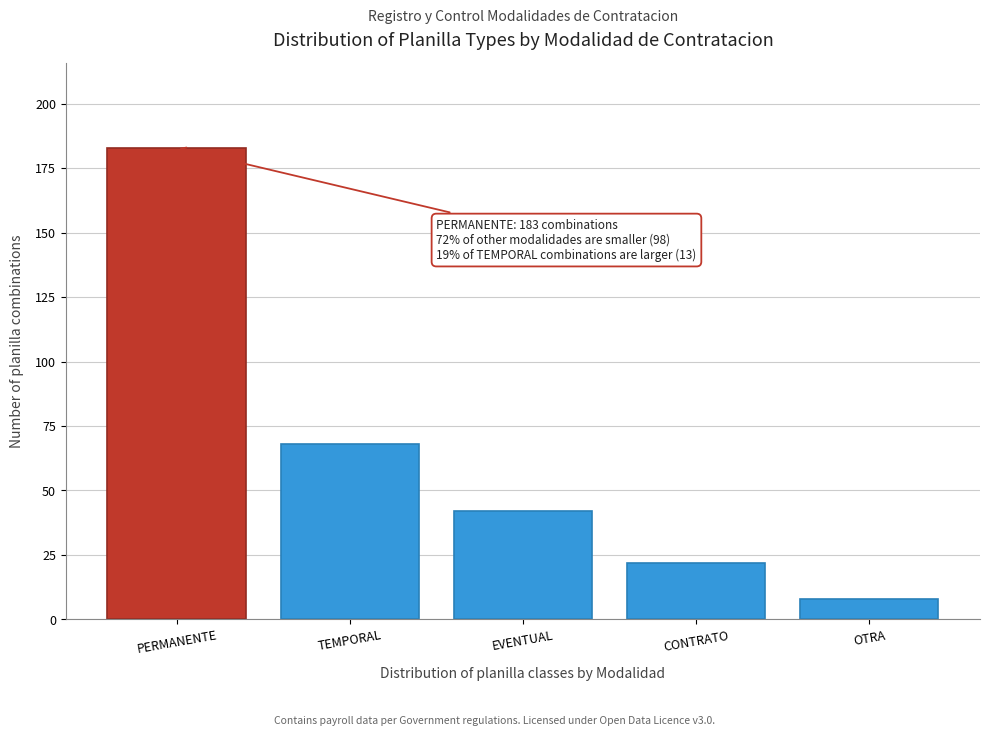

Reading left to right, extract all data points from this chart.

183	68	42	22	8